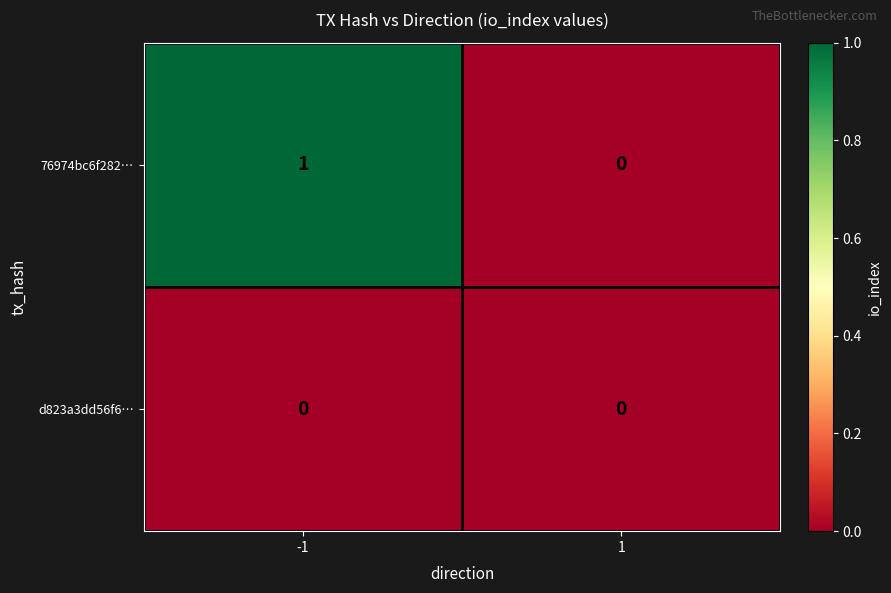

List the series in order of their peak value, lowest first.

d823a3dd56f6…, 76974bc6f282…